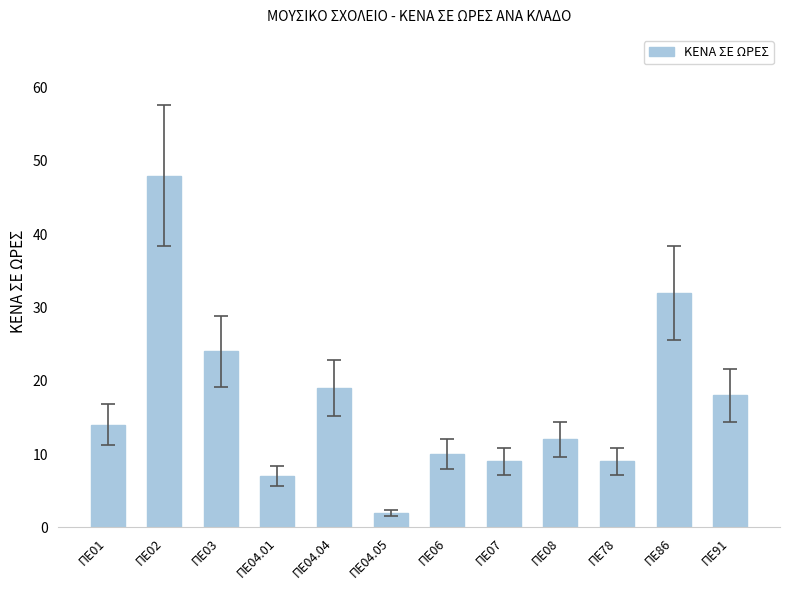

Are the bars horizontal?

No